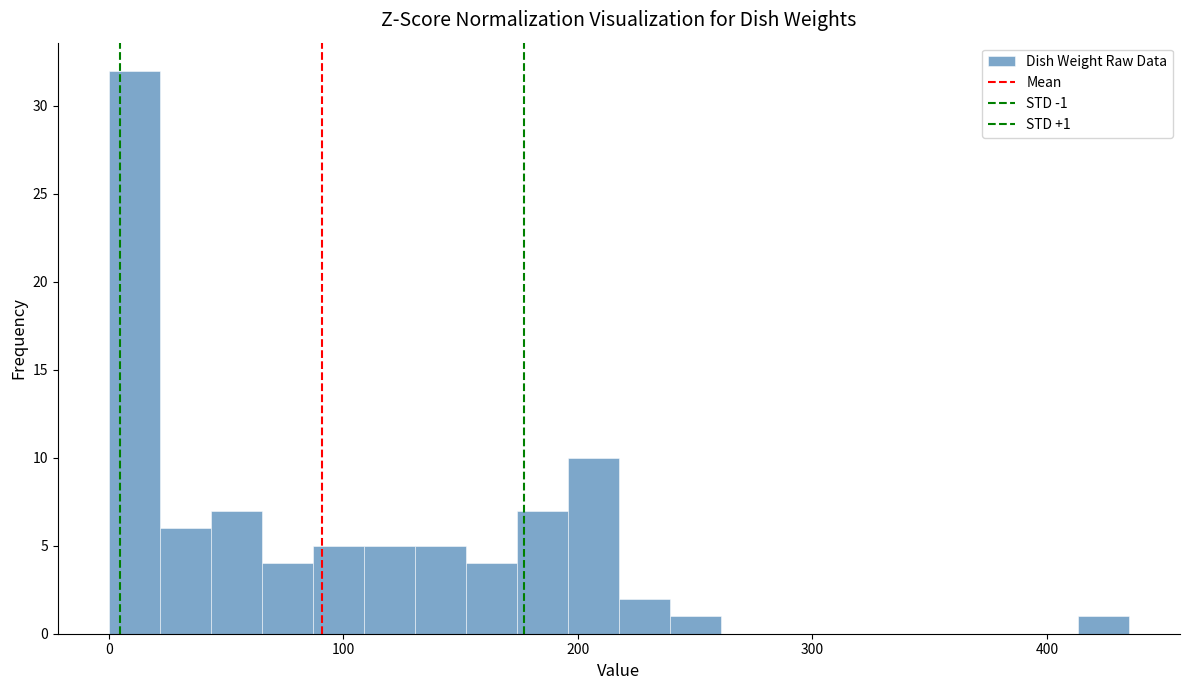

Around what value on the x-axis is the tallest bar? Give the approximate position of its centre, as read against the axis.

10